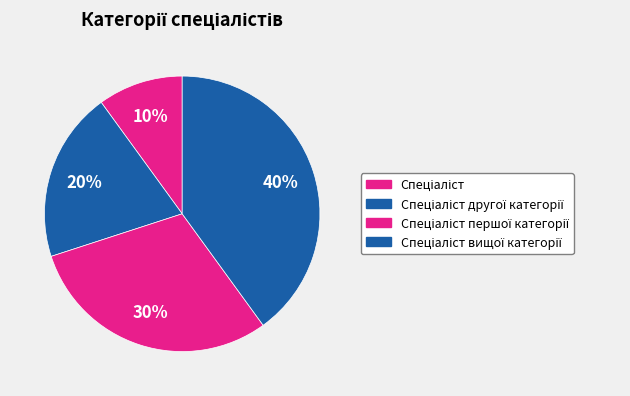

Does any single category account for the majority?

No